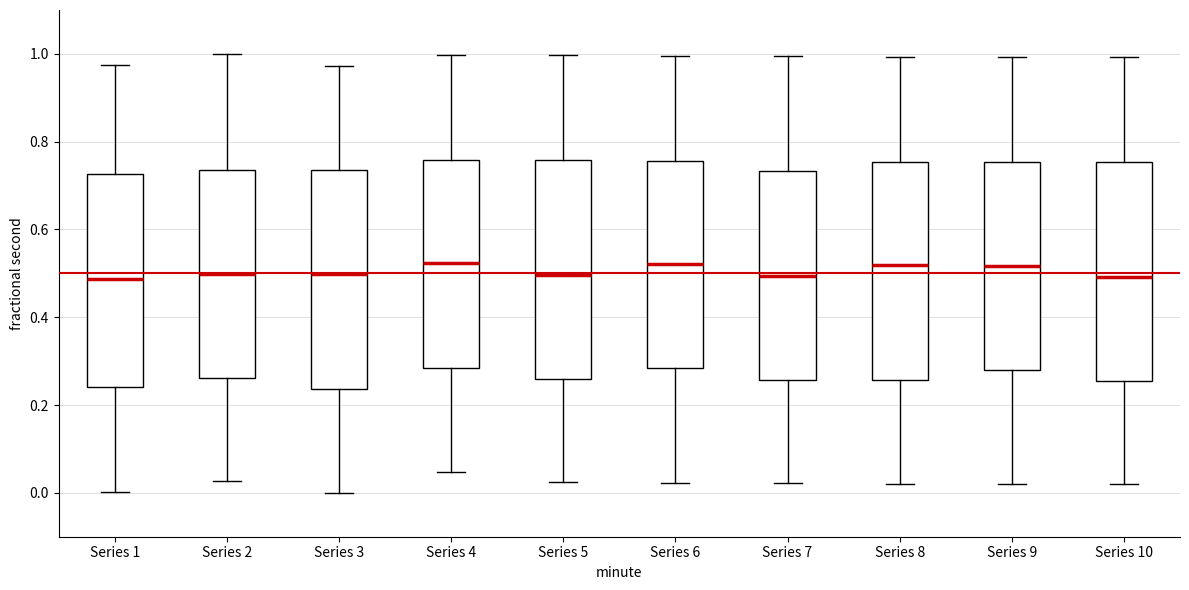

Where does the lower whisker of the box for Series 3 end on the y-axis? The values are not printed on the chart, so give them approximately, as read against the axis.

0.00